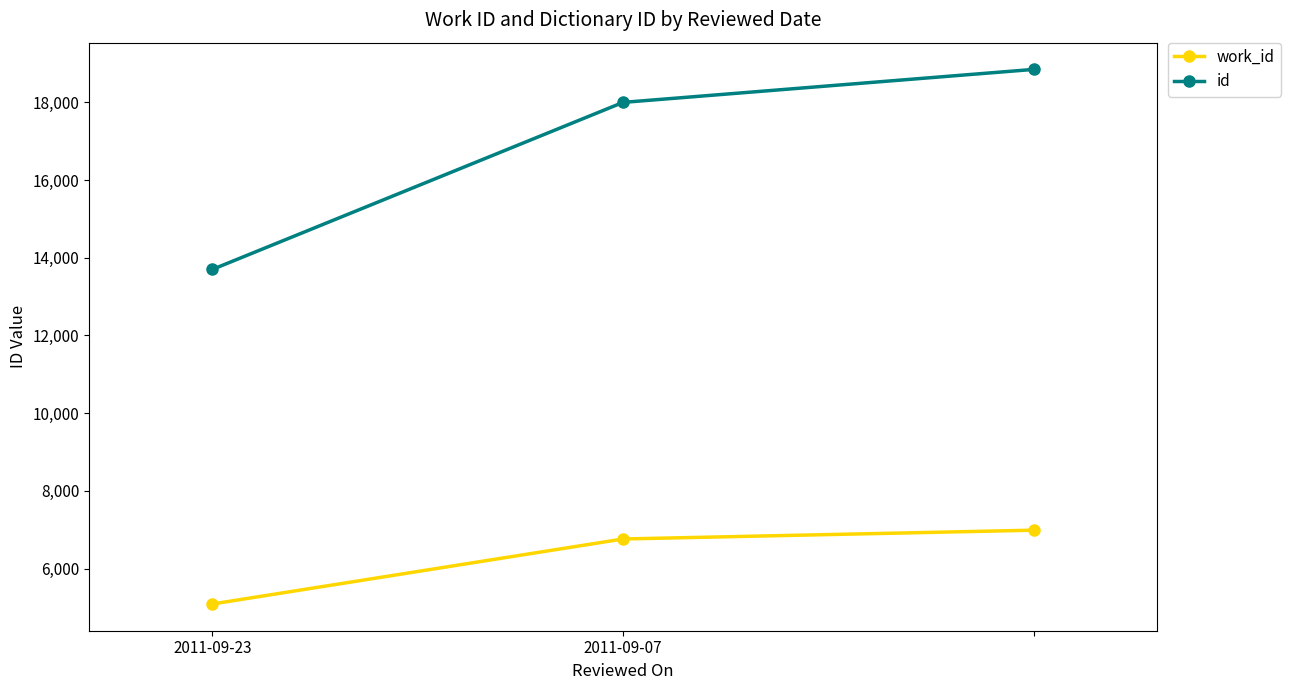

Which series has the widest spread of values?

id